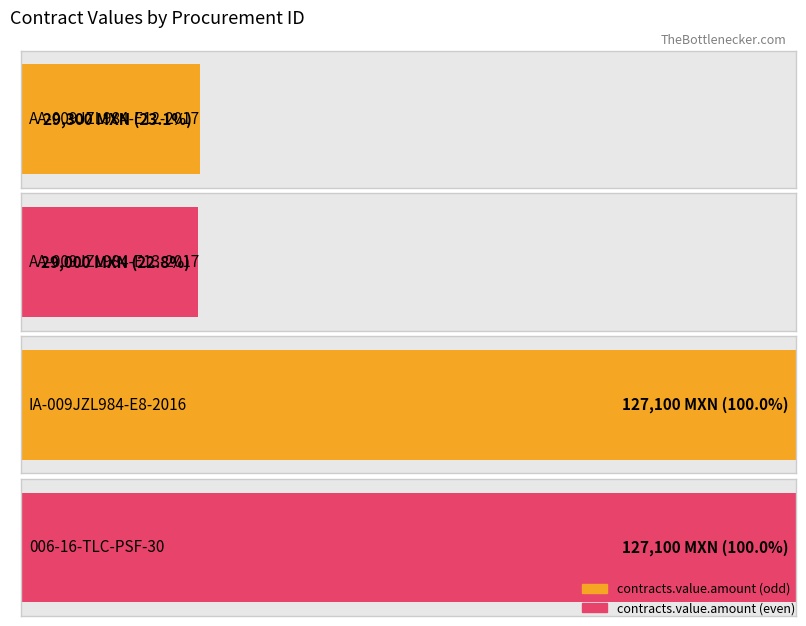

Reading left to right, transcribe all the data shown in this chart.

AA-009JZL984-E12-2017=29300	AA-009JZL984-E13-2017=29000	IA-009JZL984-E8-2016=127100	006-16-TLC-PSF-30=127100